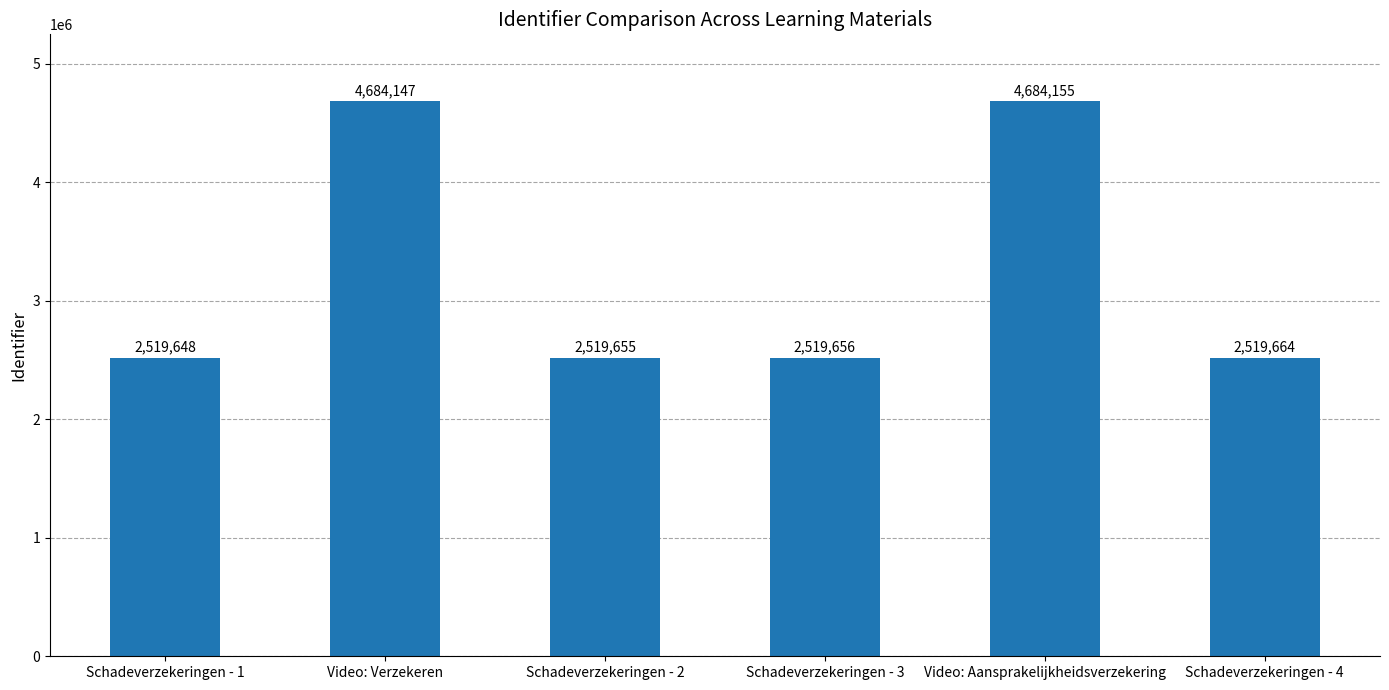

What is the maximum value shown in the chart?

4684155